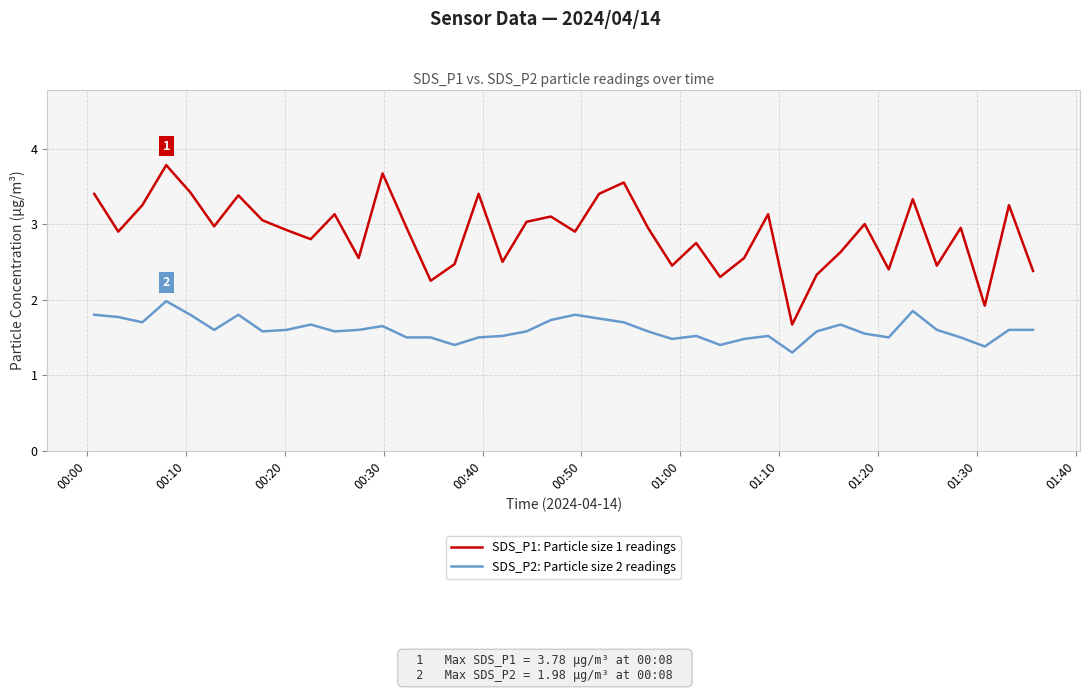

Which series has the widest spread of values?

SDS_P1: Particle size 1 readings